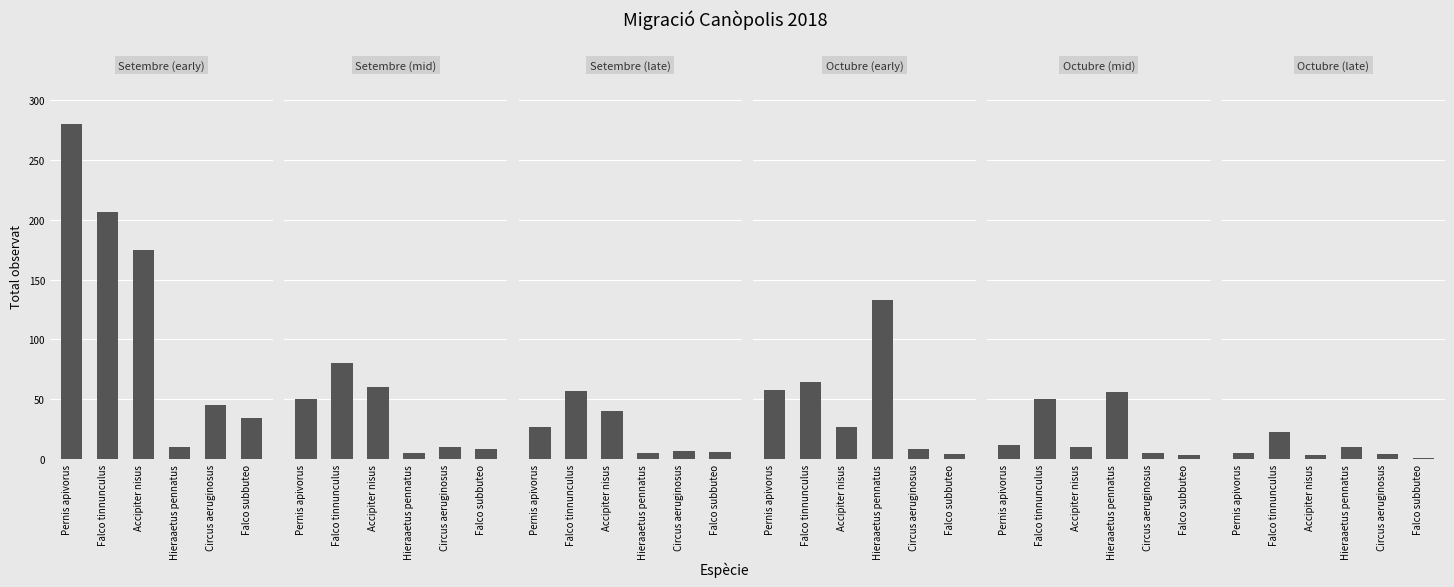

Between Hieraaetus pennatus and Circus aeruginosus, which series saw the biggest shift?

Octubre (early)